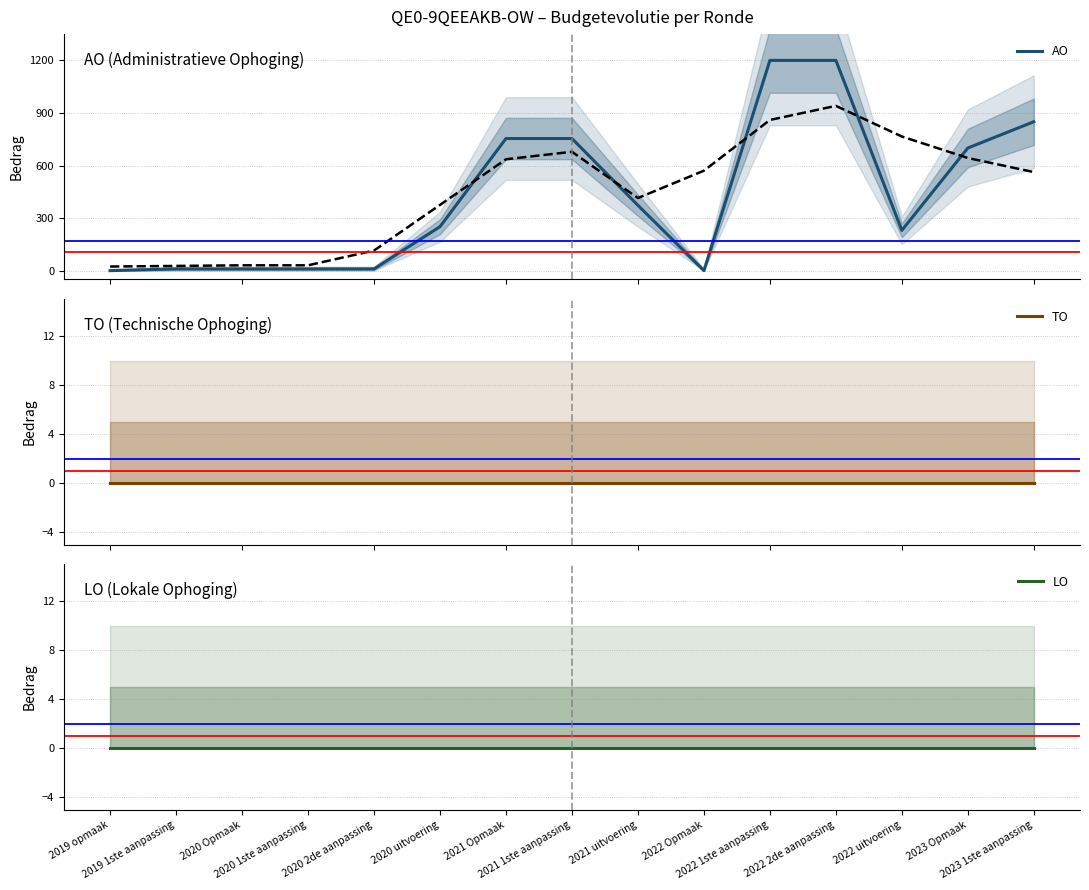

Does the chart have visible grid lines?

Yes